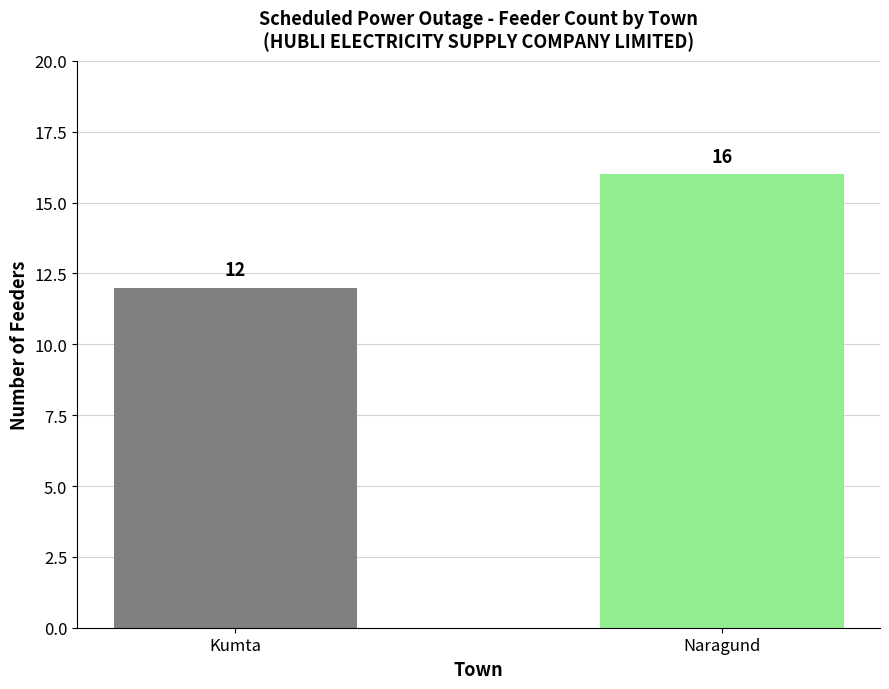

Which label corresponds to the smallest value in the chart?

Kumta